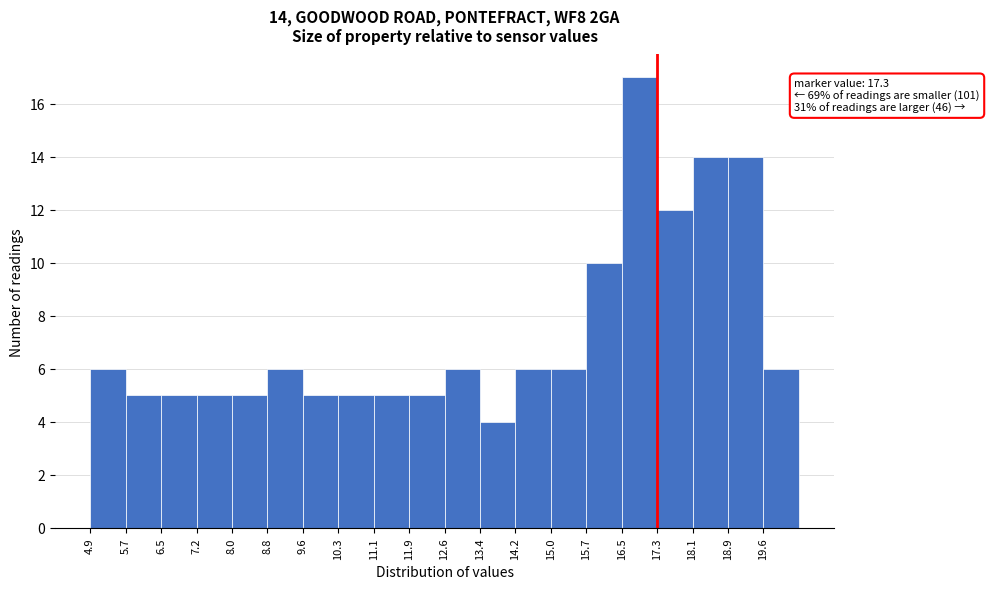

Over which range of the x-axis is the bar tallest?

16.5 to 17.3